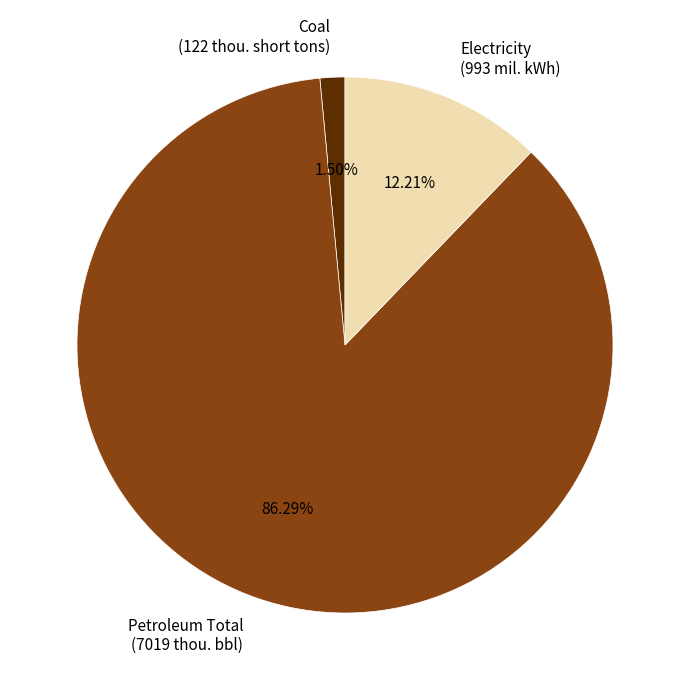

Rank the categories by value from lowest to highest.

Coal (122 thou. short tons), Electricity (993 mil. kWh), Petroleum Total (7019 thou. bbl)